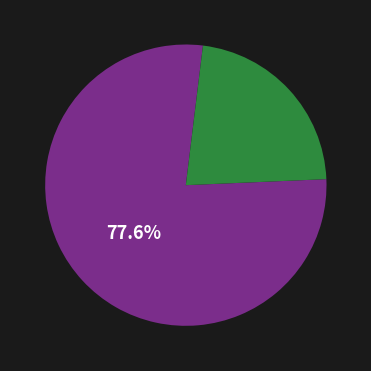

Is there any slice that represents more than half of the pie?

Yes